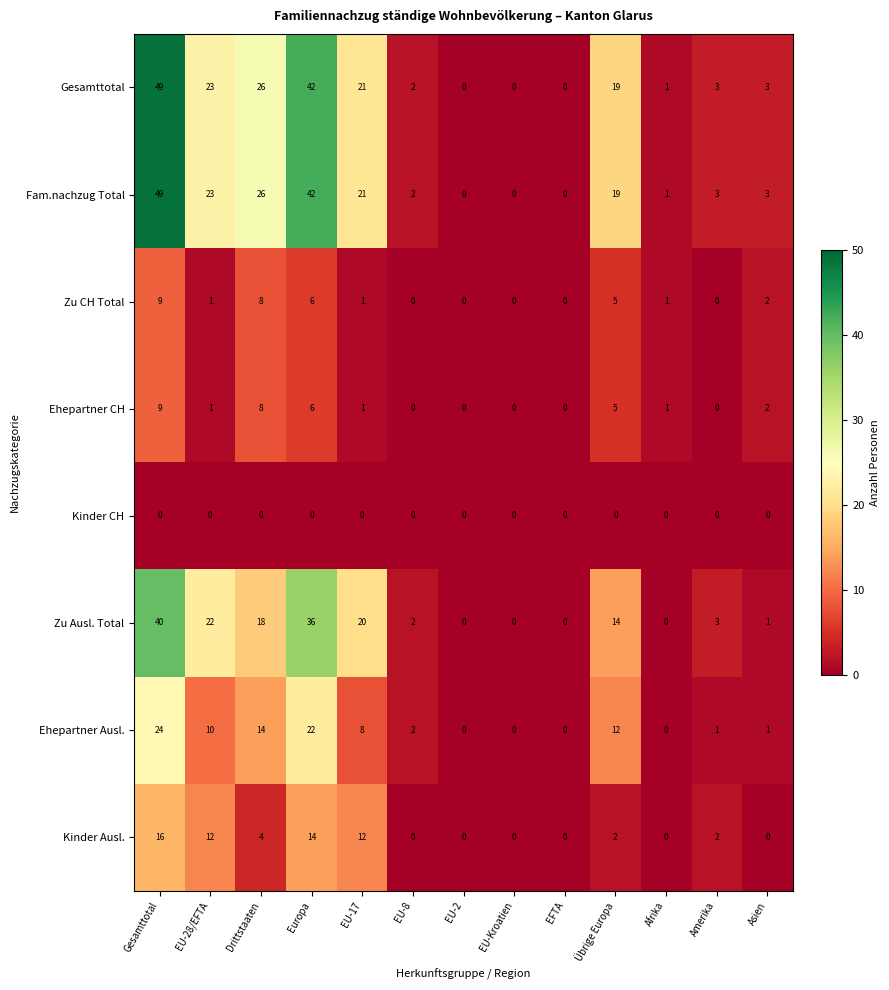

What is the difference between the highest and lowest values at EU-28/EFTA?

23